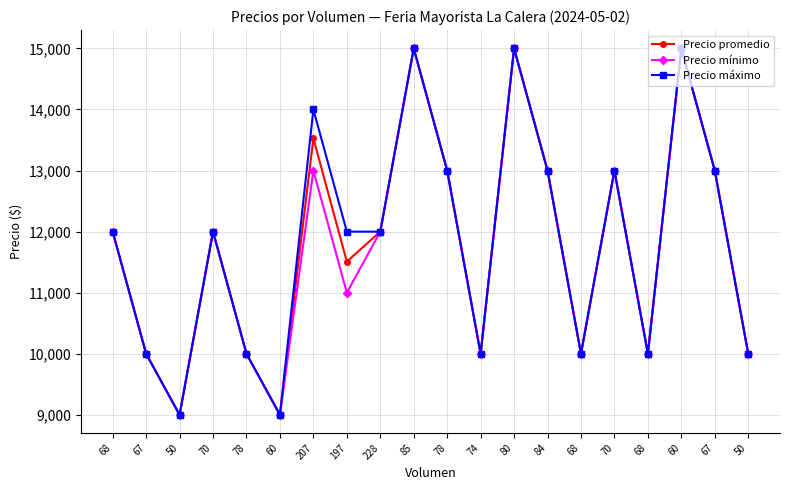

What is the total value across all series at 50?

27000